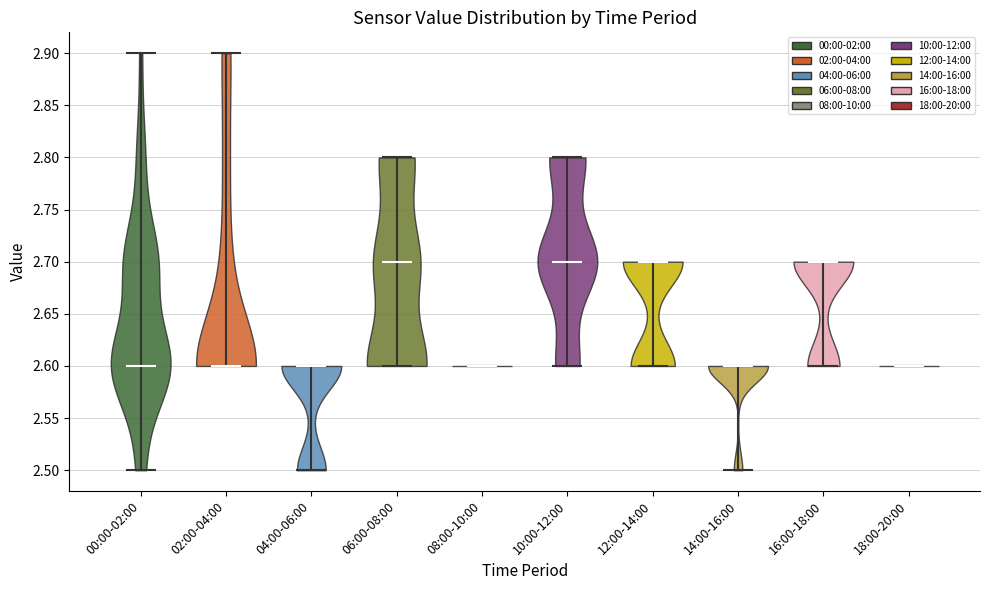

Reading left to right, read every violin against the y-axis: where its median line is, and the lowest and highest points it reaches. The values are not printed on the chart, so give them approximately, as read against the axis.

00:00-02:00: median line 2.6, lowest point 2.5, highest point 2.9
02:00-04:00: median line 2.6, lowest point 2.6, highest point 2.9
04:00-06:00: median line 2.6, lowest point 2.5, highest point 2.6
06:00-08:00: median line 2.7, lowest point 2.6, highest point 2.8
08:00-10:00: median line 2.6, lowest point 2.6, highest point 2.6
10:00-12:00: median line 2.7, lowest point 2.6, highest point 2.8
12:00-14:00: median line 2.7, lowest point 2.6, highest point 2.7
14:00-16:00: median line 2.6, lowest point 2.5, highest point 2.6
16:00-18:00: median line 2.7, lowest point 2.6, highest point 2.7
18:00-20:00: median line 2.6, lowest point 2.6, highest point 2.6